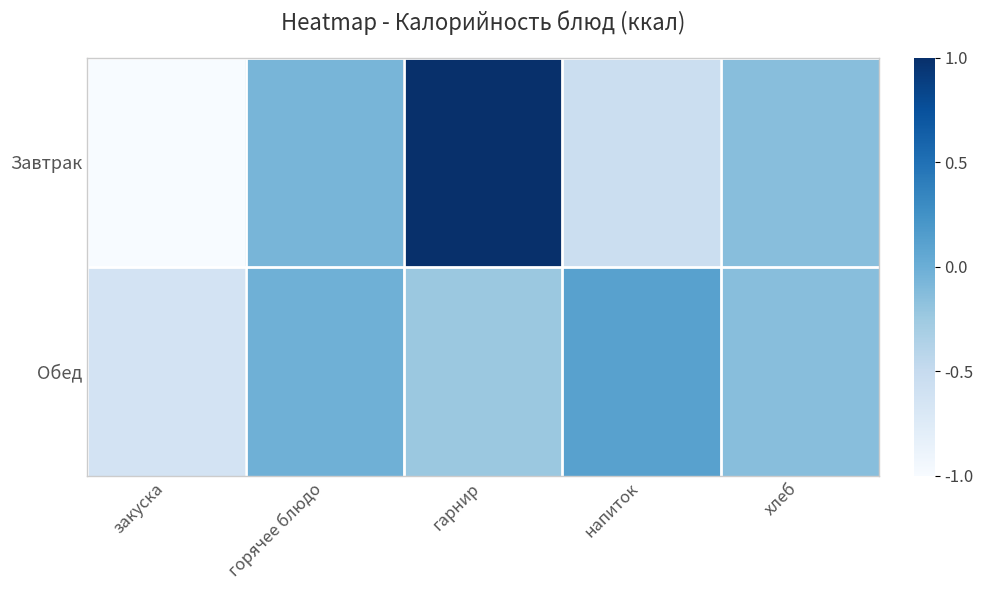

How many data points does each series have?

5